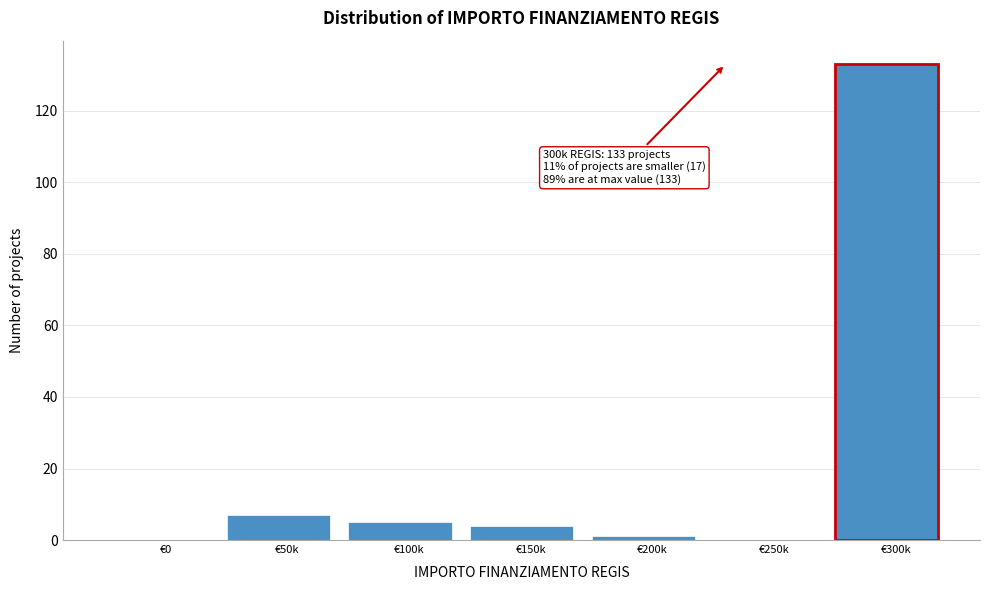

Reading right to left, transcribe all the data shown in this chart.

€300k=133	€250k=0	€200k=1	€150k=4	€100k=5	€50k=7	€0=0